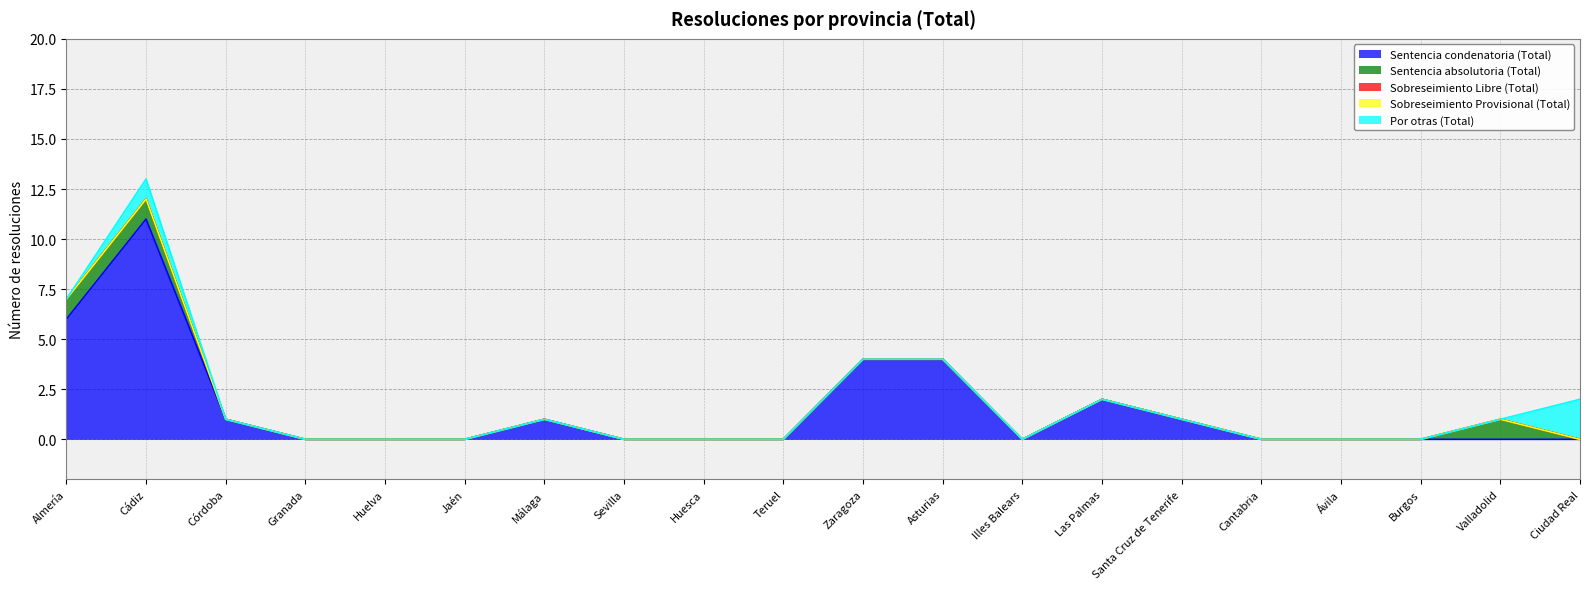

The value of Sobreseimiento Provisional (Total) at Córdoba is 0. True or false?

True